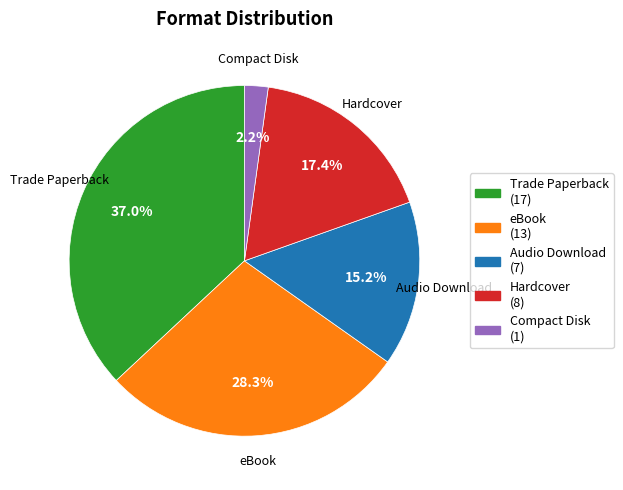

Rank the categories by value from lowest to highest.

Compact Disk, Audio Download, Hardcover, eBook, Trade Paperback